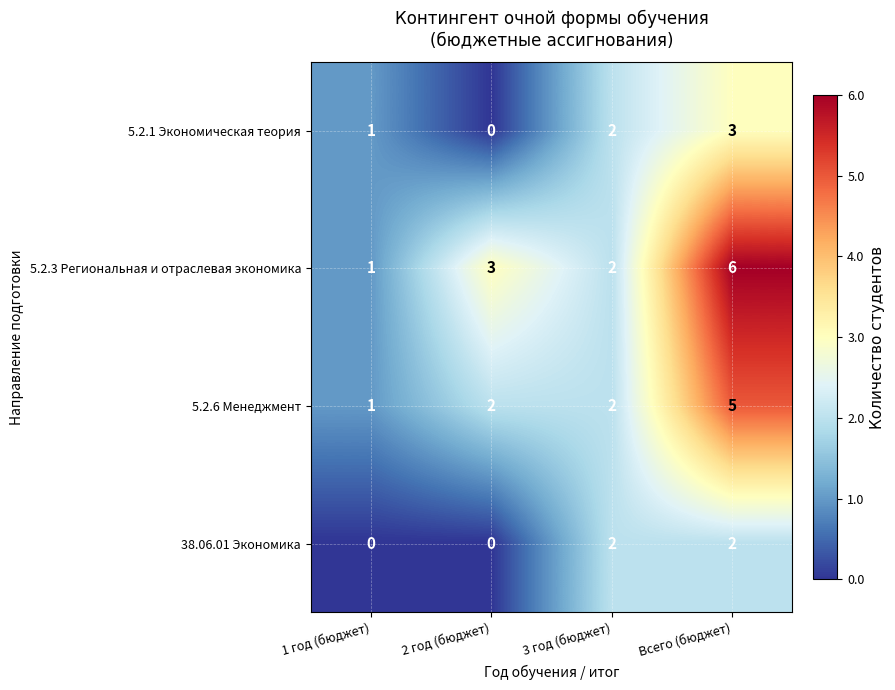

At which label does 5.2.6 Менеджмент reach its minimum?

1 год (бюджет)